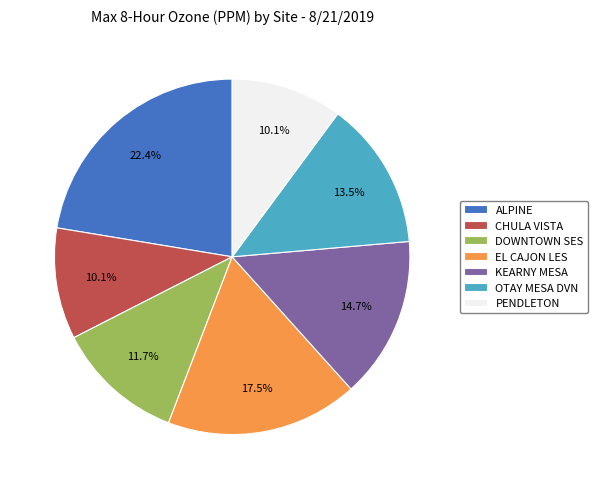

To the nearest percent, what is the difference between the EL CAJON LES and PENDLETON slice percentages?

7%